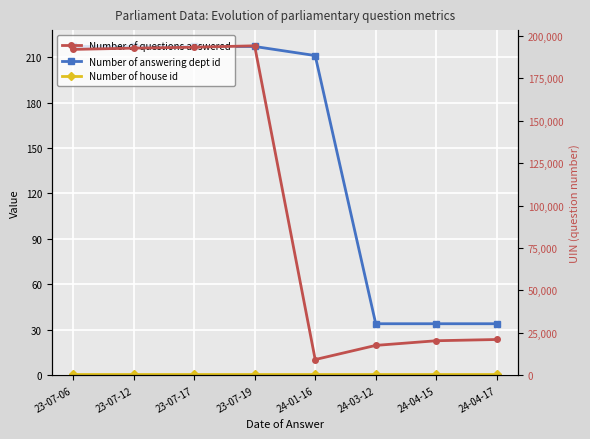

What is the sum of all Number of questions answered values?

840629